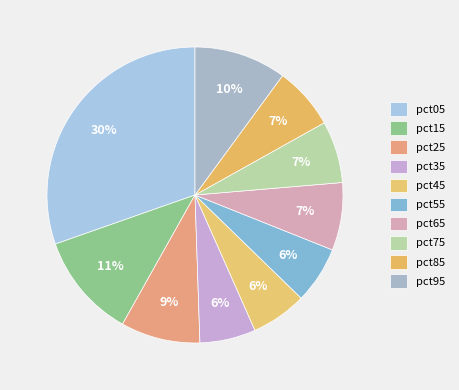

To the nearest percent, what is the difference between the largest and smallest slice percentages?

24%